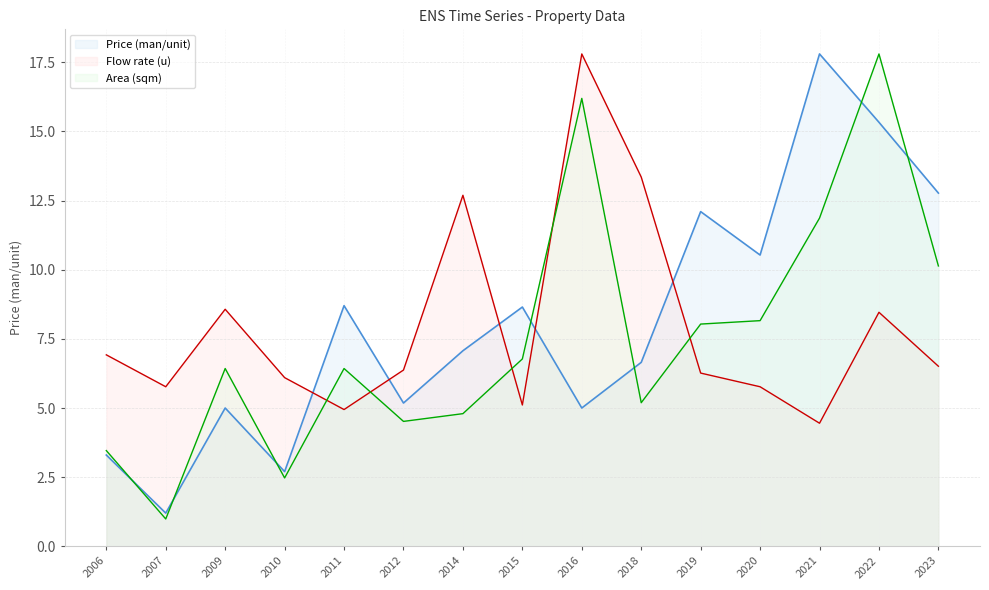

Reading left to right, list all the values displayed in this chart.

Price (man/unit): 3.3	1.2	5.0	2.7	8.7	5.2	7.1	8.7	5.0	6.7	12.1	10.5	17.8	15.3	12.8
Flow rate (u): 6.9	5.8	8.6	6.1	4.9	6.4	12.7	5.1	17.8	13.4	6.3	5.8	4.5	8.5	6.5
Area (sqm): 3.5	1.0	6.4	2.5	6.4	4.5	4.8	6.8	16.2	5.2	8.0	8.2	11.9	17.8	10.1